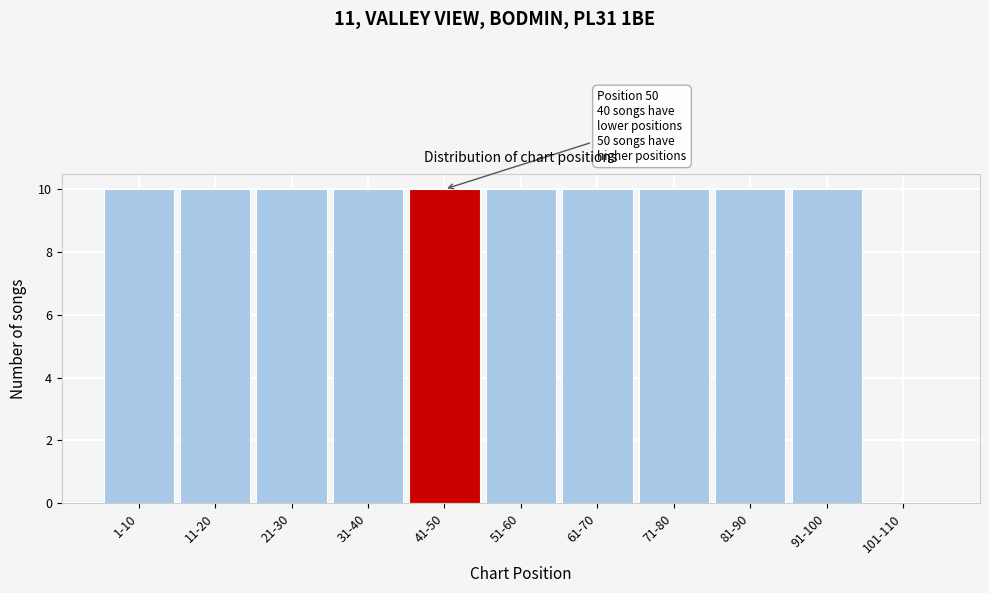

Reading left to right, extract all data points from this chart.

1-10=10	11-20=10	21-30=10	31-40=10	41-50=10	51-60=10	61-70=10	71-80=10	81-90=10	91-100=10	101-110=0